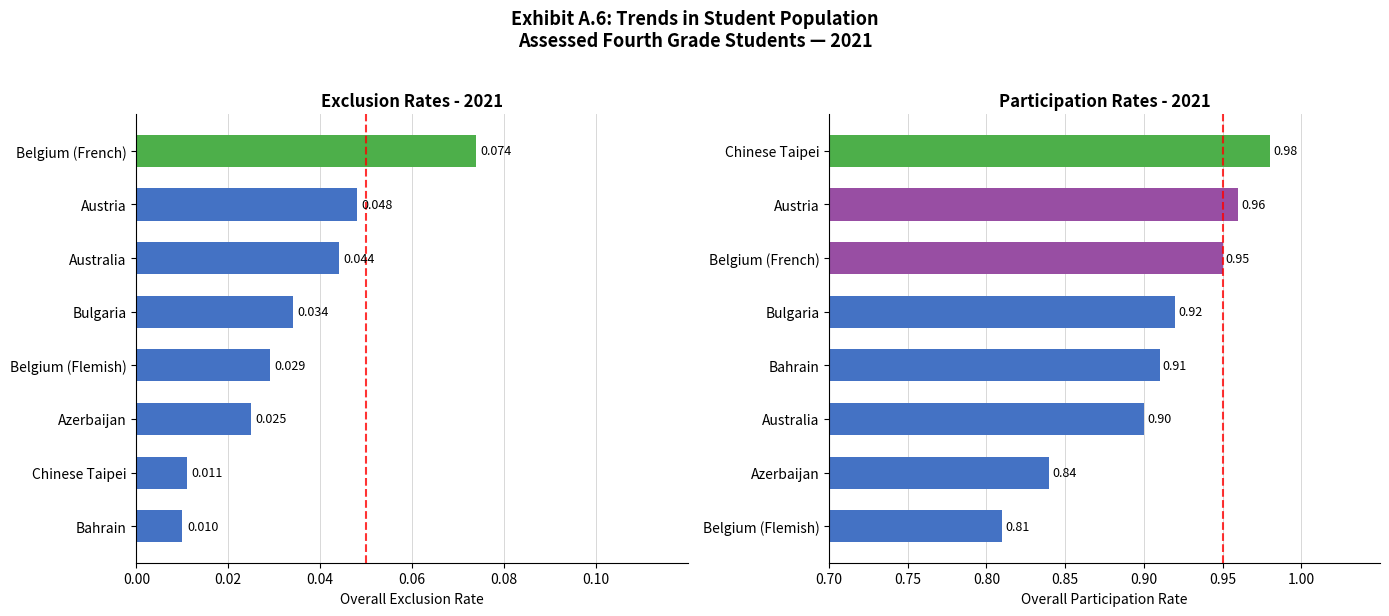

True or false: Exclusion Rate has a value of 0.0 at Austria.

False